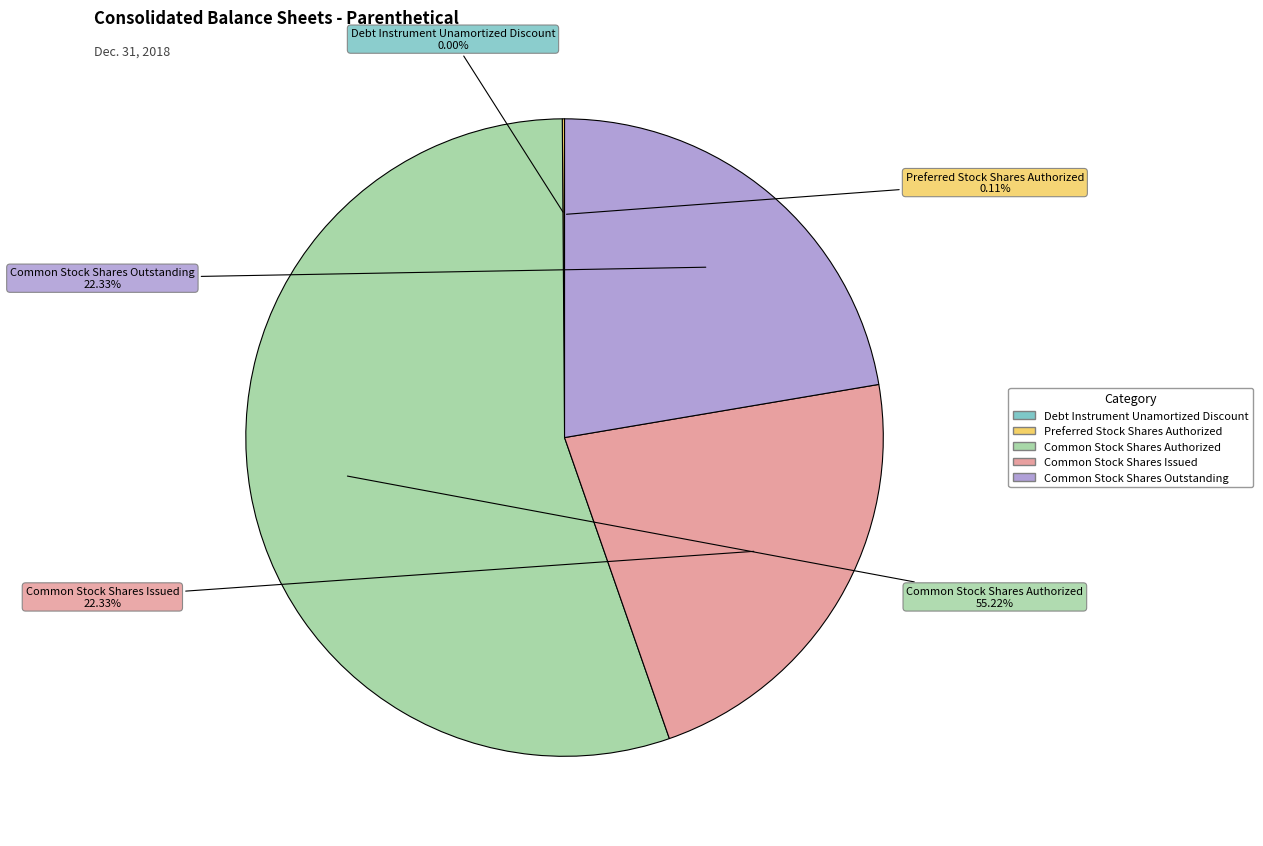

To the nearest percent, what is the average slice percentage?

20%